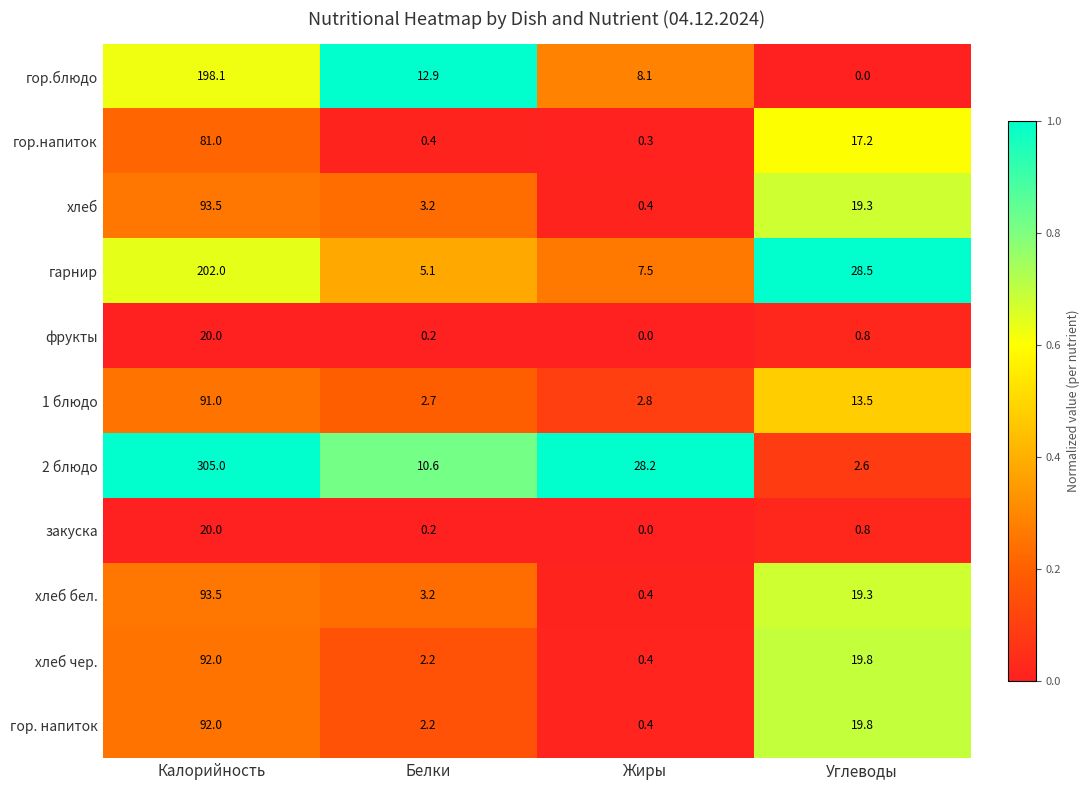

What is the sum of the гарнир values at Белки and Жиры?

12.6